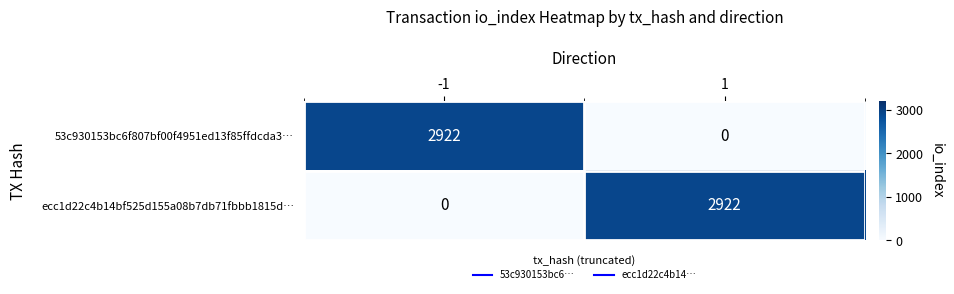

What is the difference between the 53c930153bc6f807bf00f4951ed13f85ffdcda3… values at -1 and 1?

2922